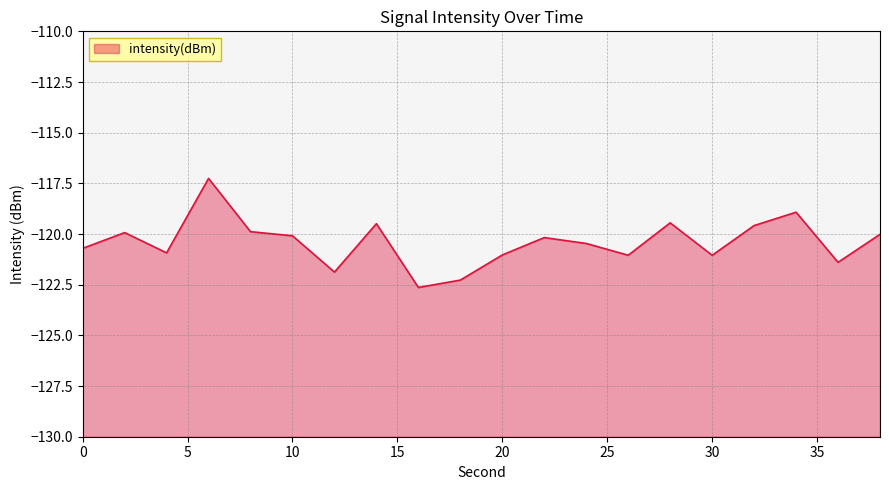

What is the value of the 14th point from the left?

-121.0